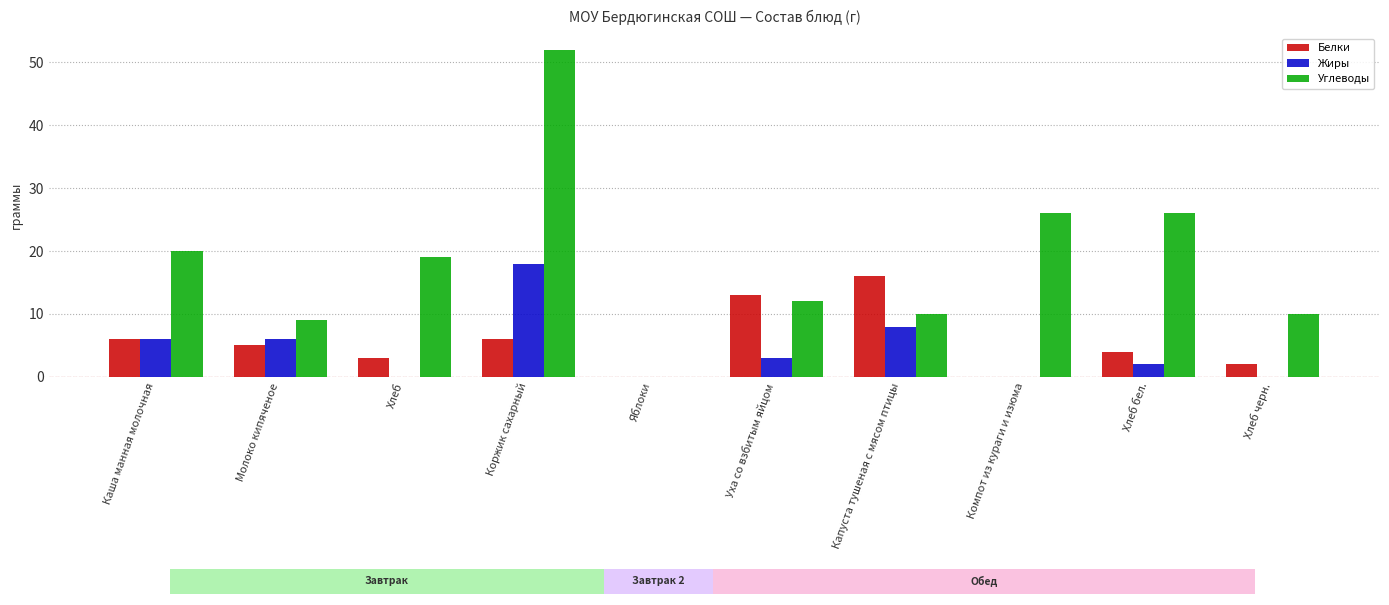

How many positive values does the Белки series have?

8